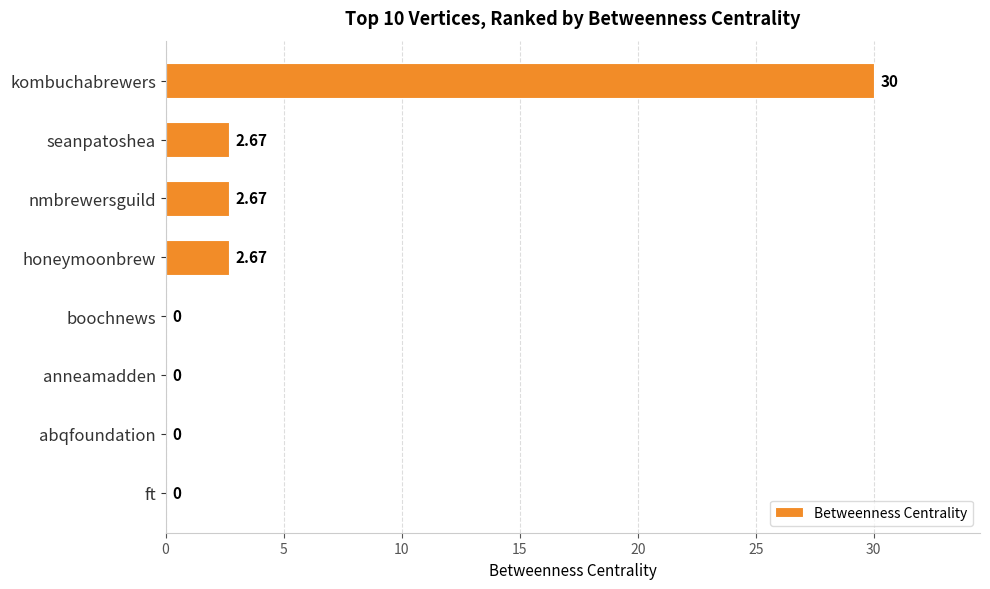

Which label corresponds to the largest value in the chart?

kombuchabrewers